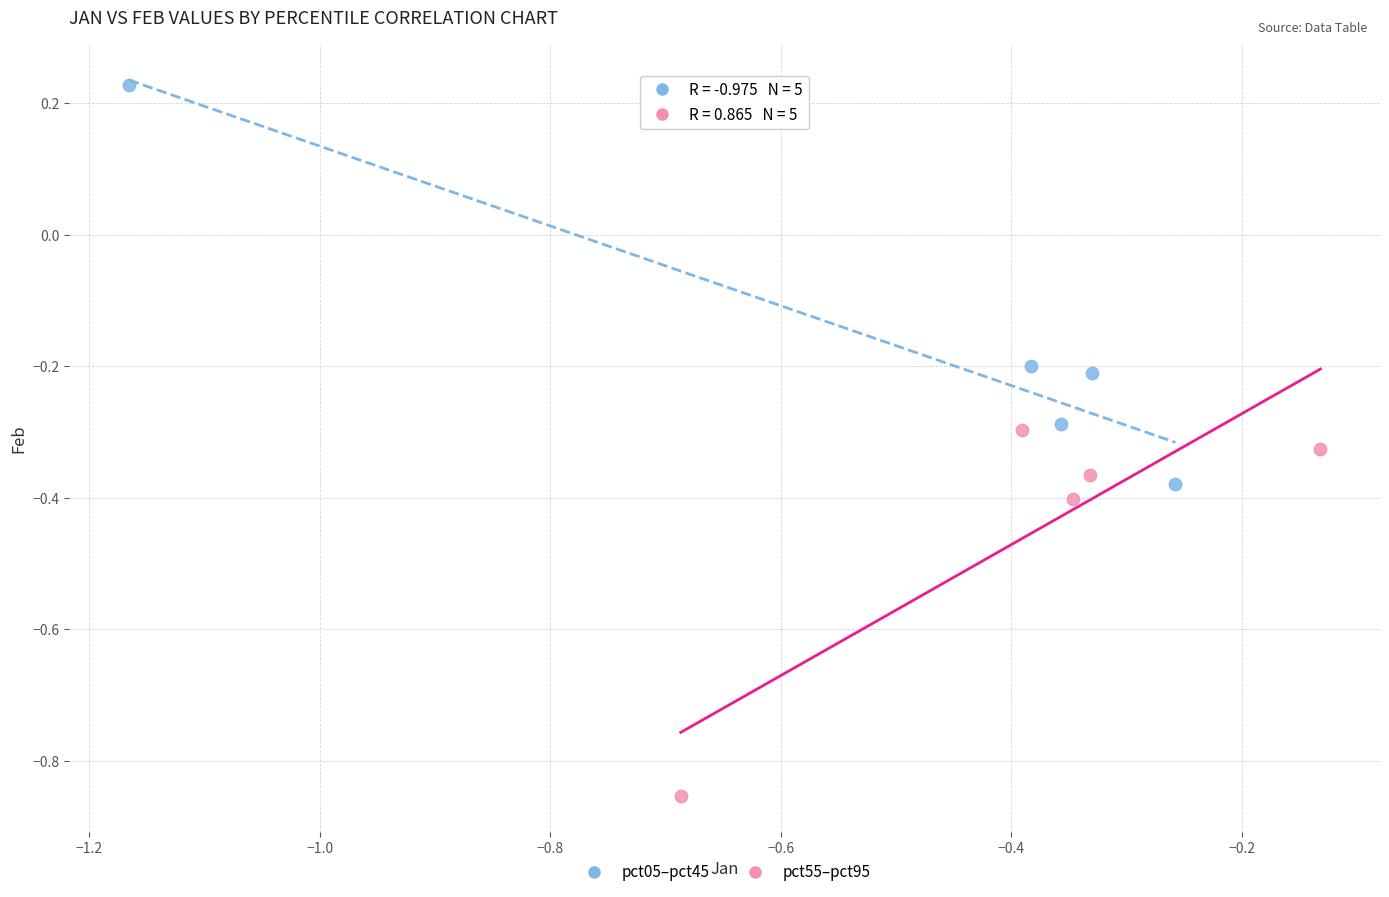

What are all the series names shown in the legend?

pct05–pct45, pct55–pct95